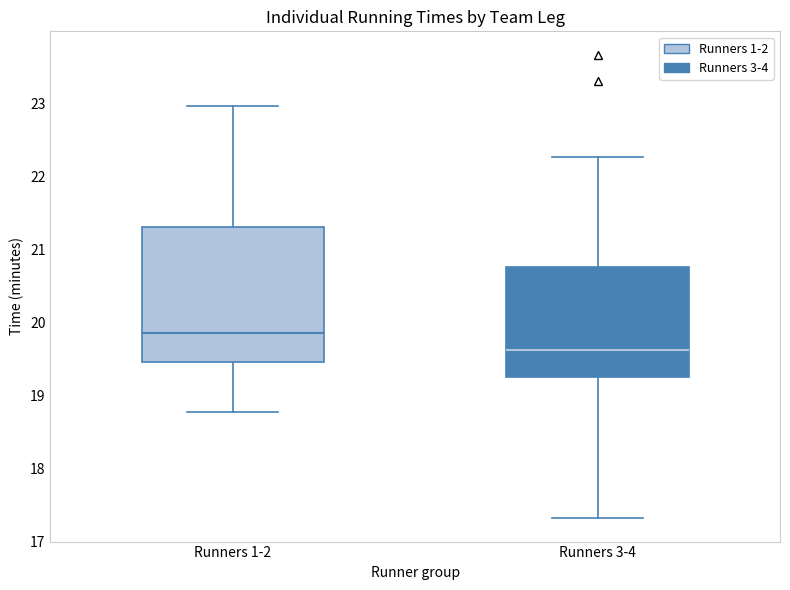

Which box's median line is the highest?

Runners 1-2